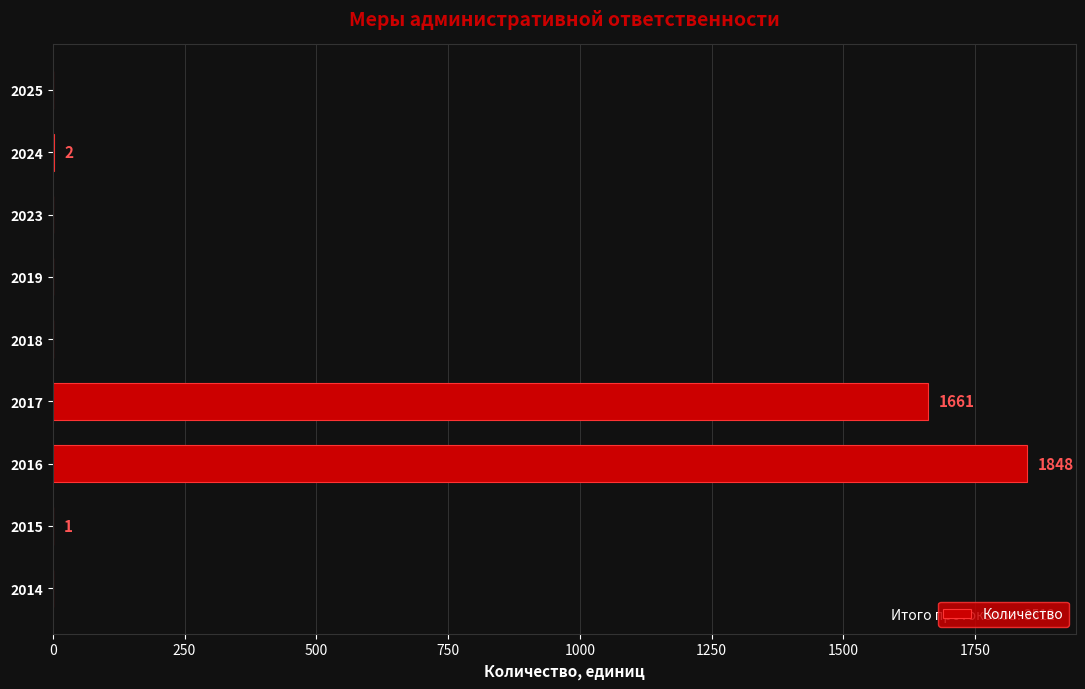

Between 2014 and 2017, which is larger?

2017